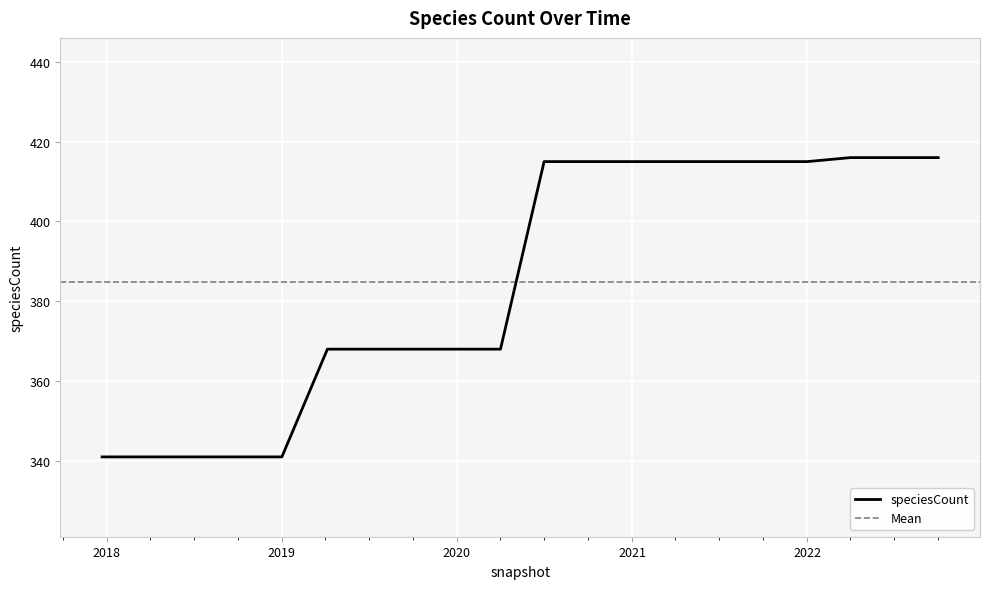

At which category does the chart reach its peak across all series?

2022-04-01